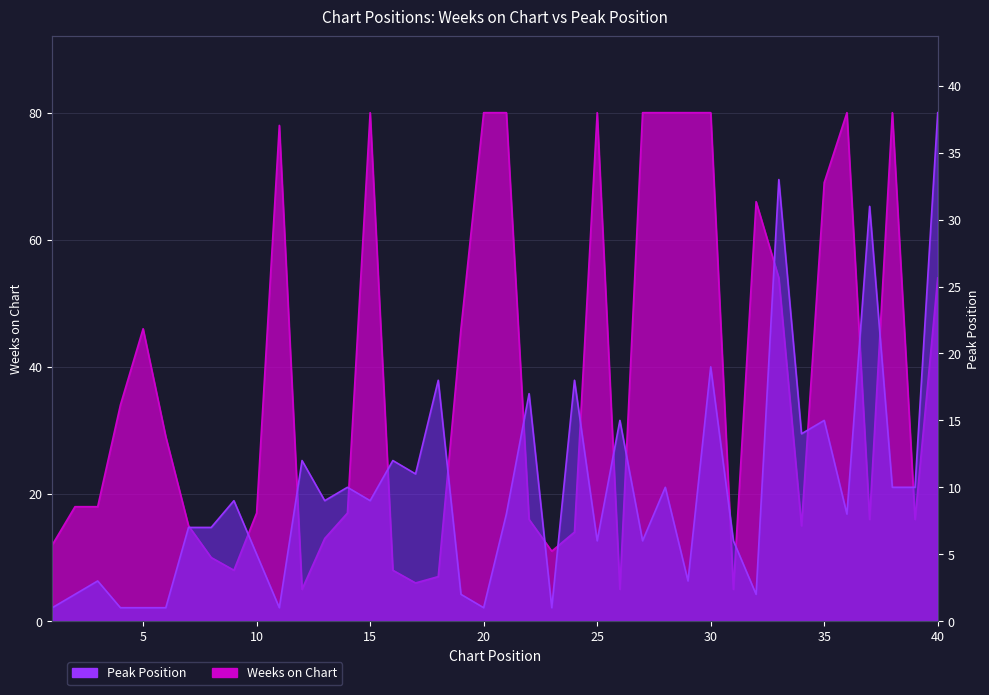

What is the average value of the Weeks on Chart series?

38